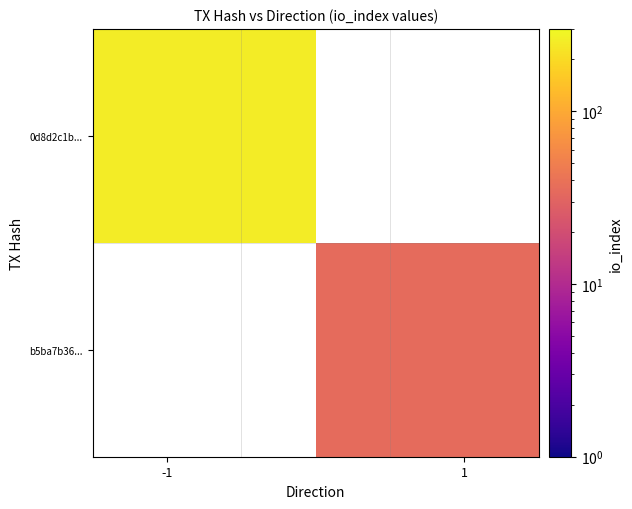

Which series has the largest range (max minus min)?

0d8d2c1b...